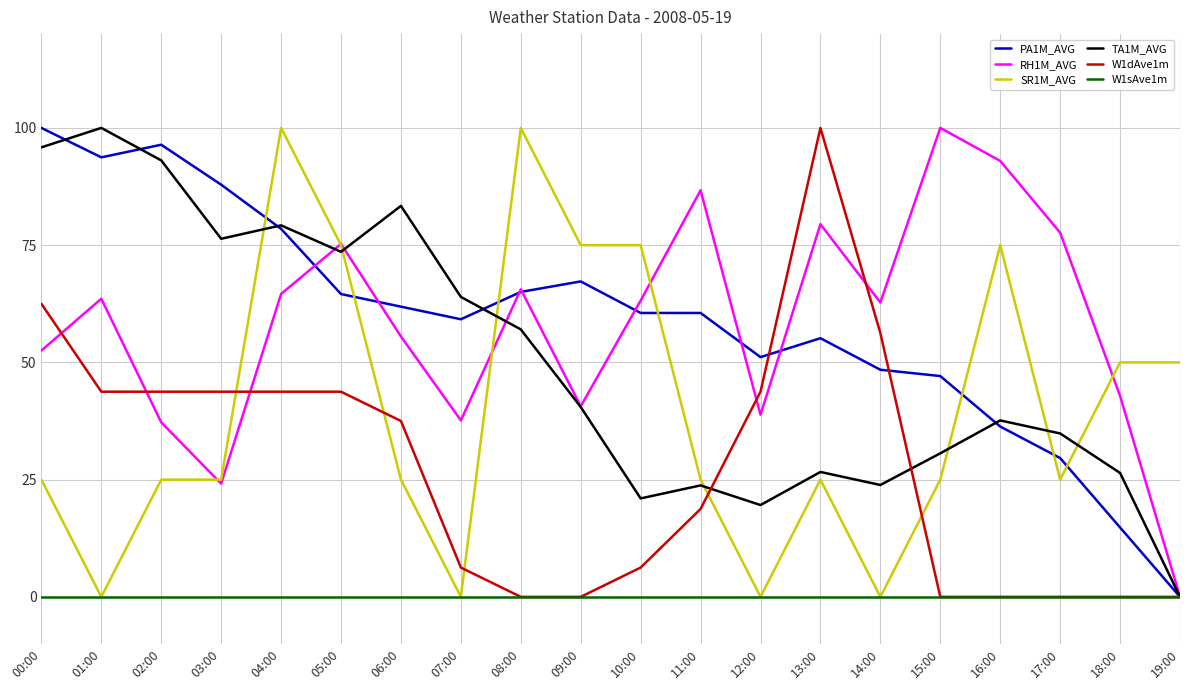

At which category is the sum across all series the highest?

04:00